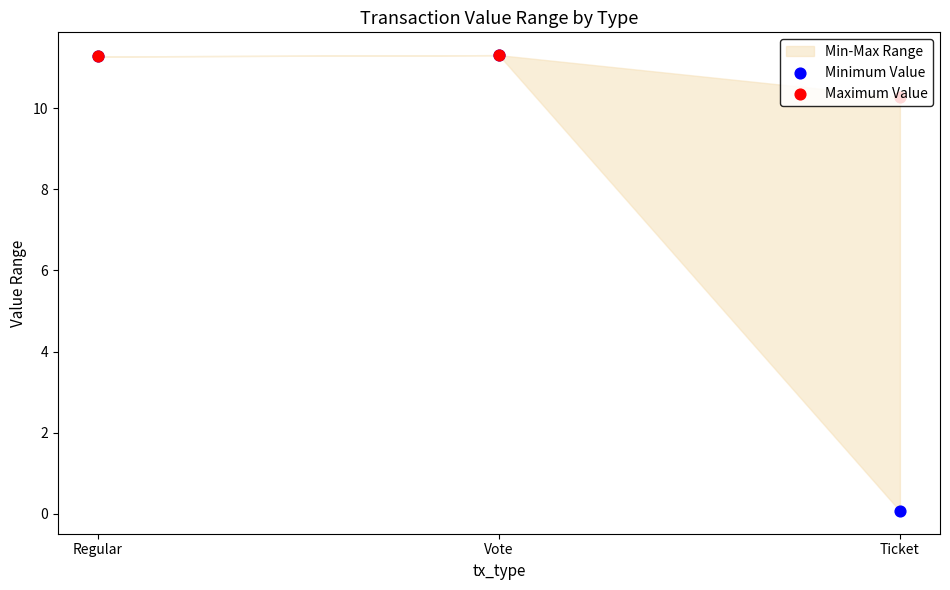

Which series has the widest spread of Y values?

Minimum Value